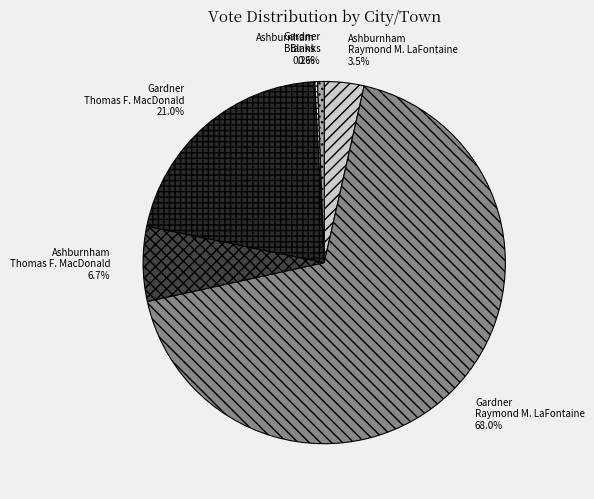

Is there a majority slice in this chart?

Yes